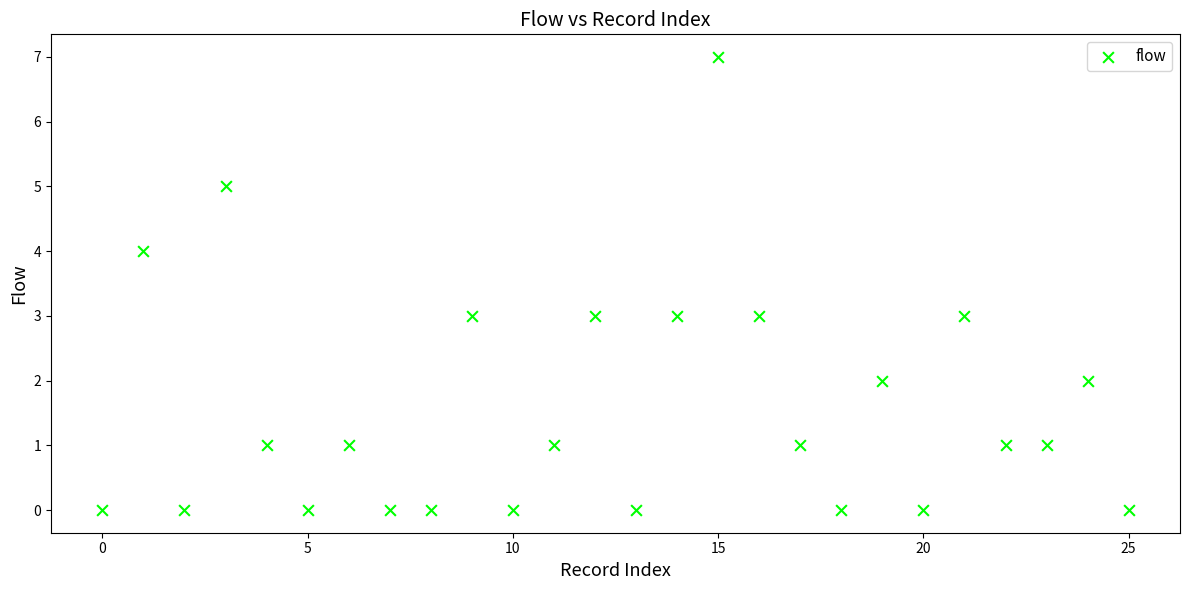

What is the range of Y values (max minus min)?

7